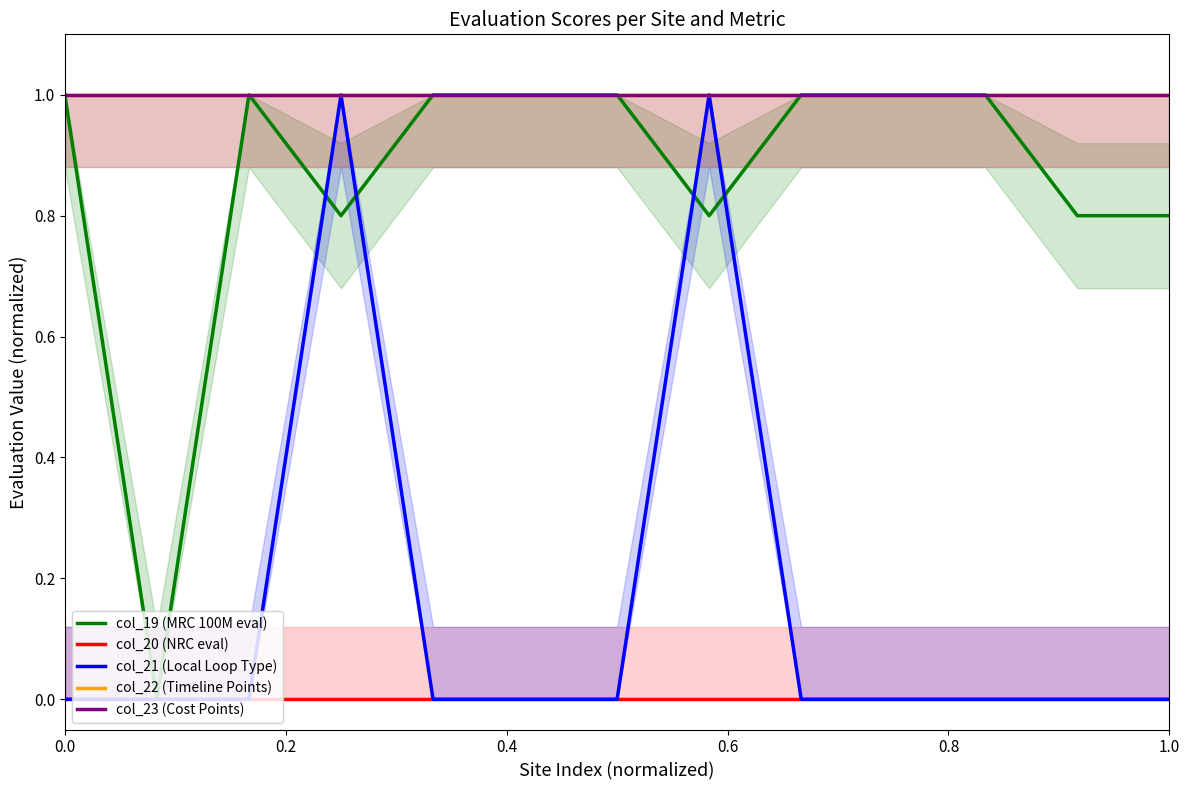

True or false: col_23 (Cost Points) and col_20 (NRC eval) intersect in this chart.

False